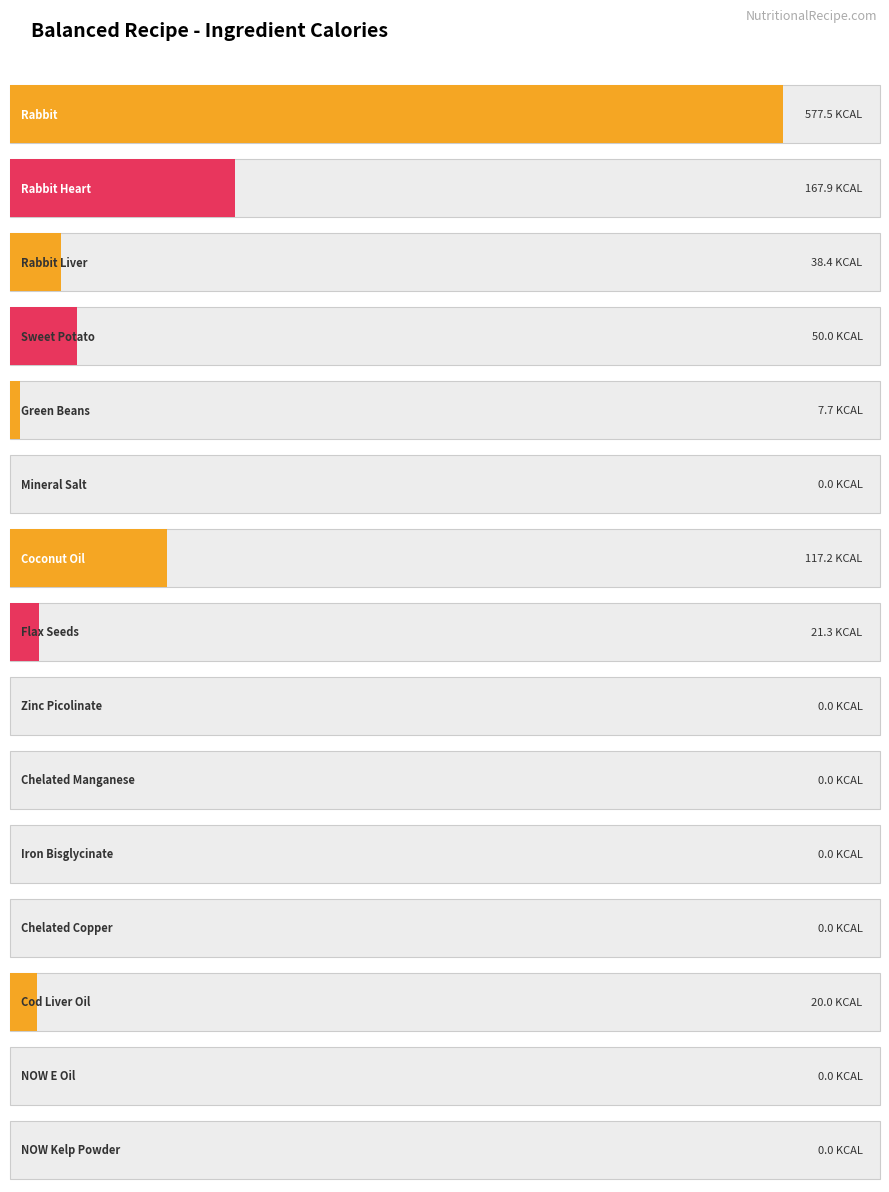

What is the label of the 9th bar from the right?

Coconut Oil